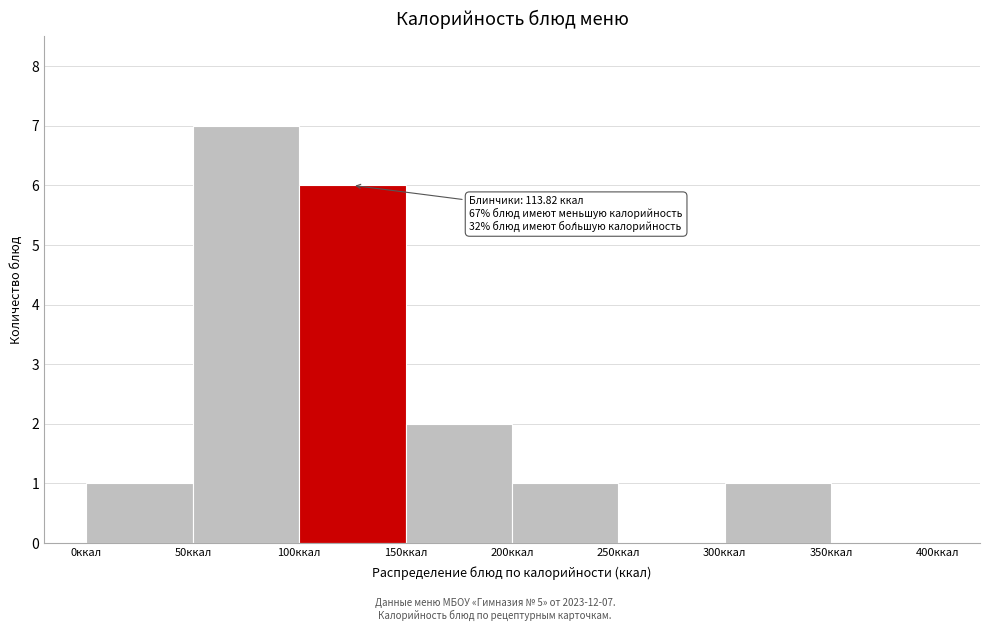

Over which range of the x-axis is the bar tallest?

50 to 100